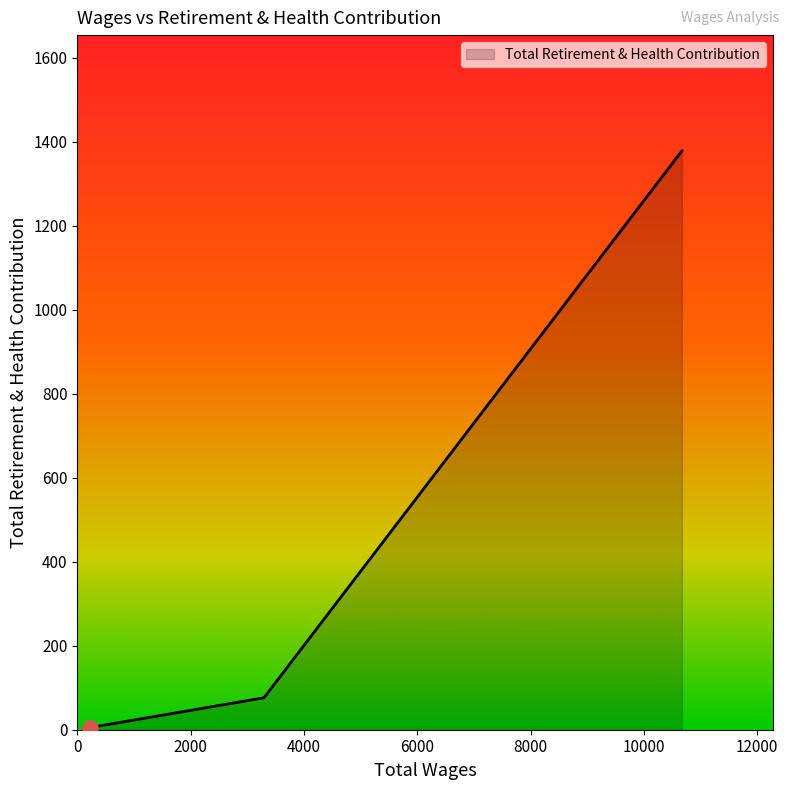

What is the average value?

486